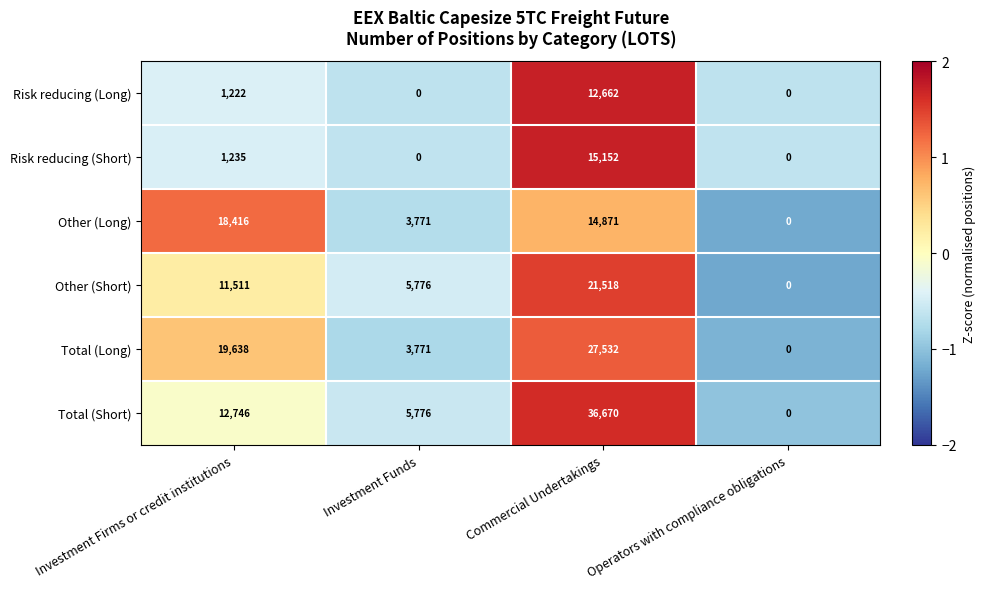

At which label does Other (Long) first exceed 14871?

Investment Firms or credit institutions